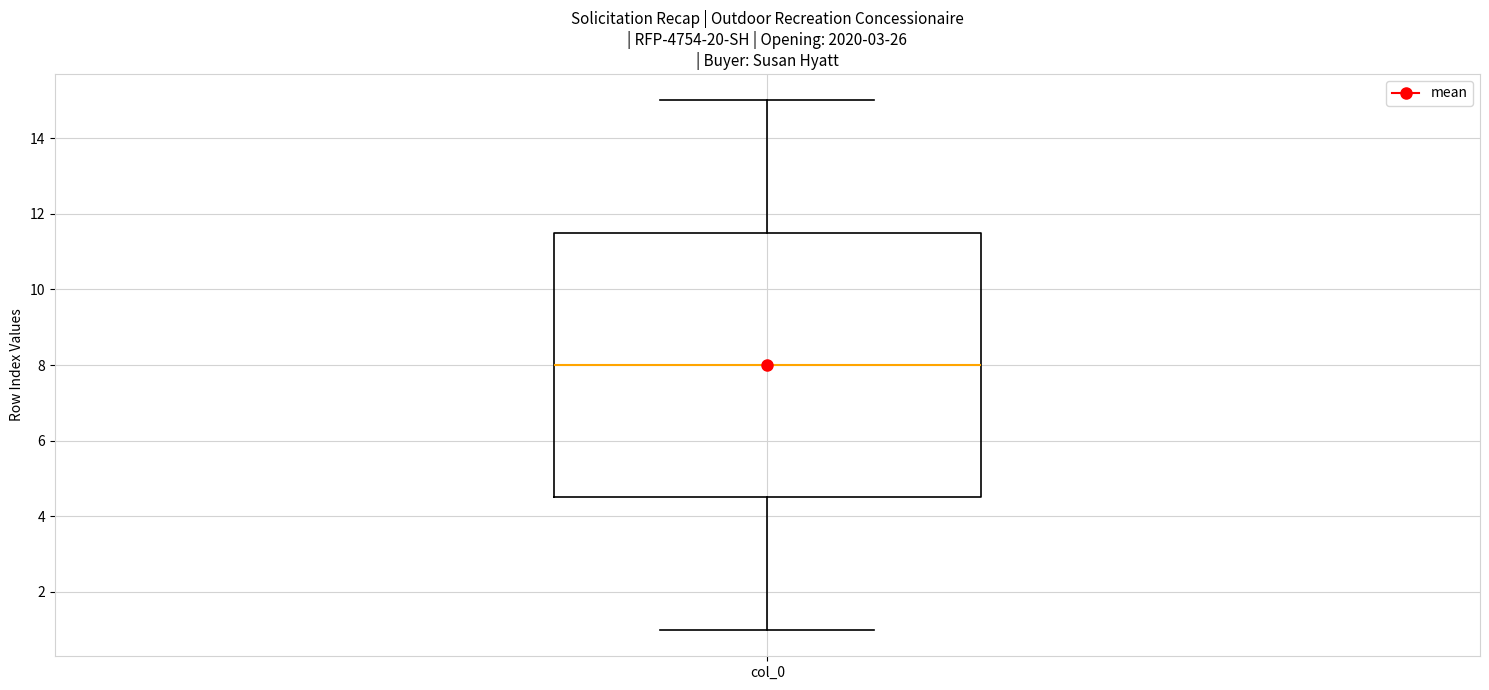

Where does the lower whisker of the box for col_0 end on the y-axis? The values are not printed on the chart, so give them approximately, as read against the axis.

1.0